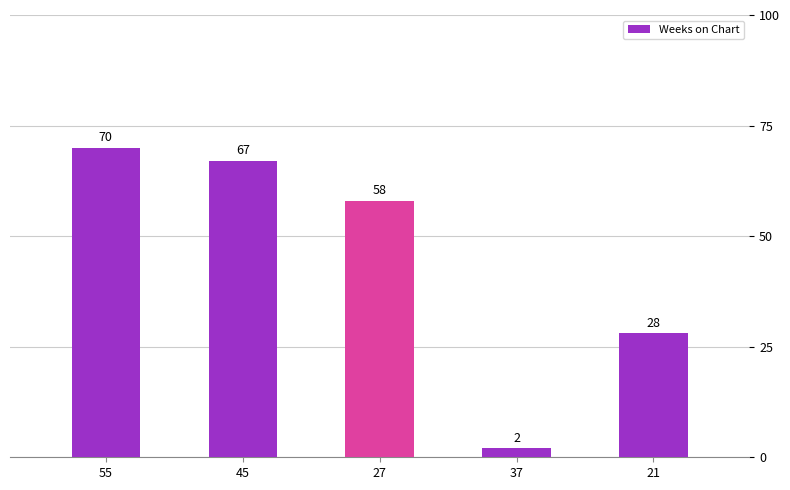

How many bars are there in total?

5